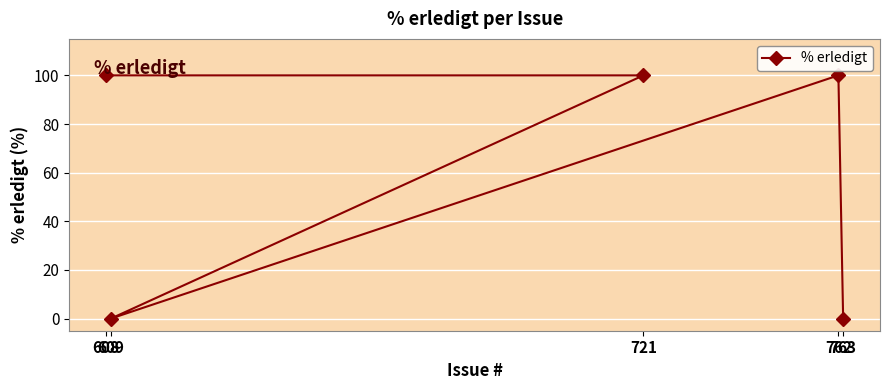

Is it true that the value at 608 is 100?

True